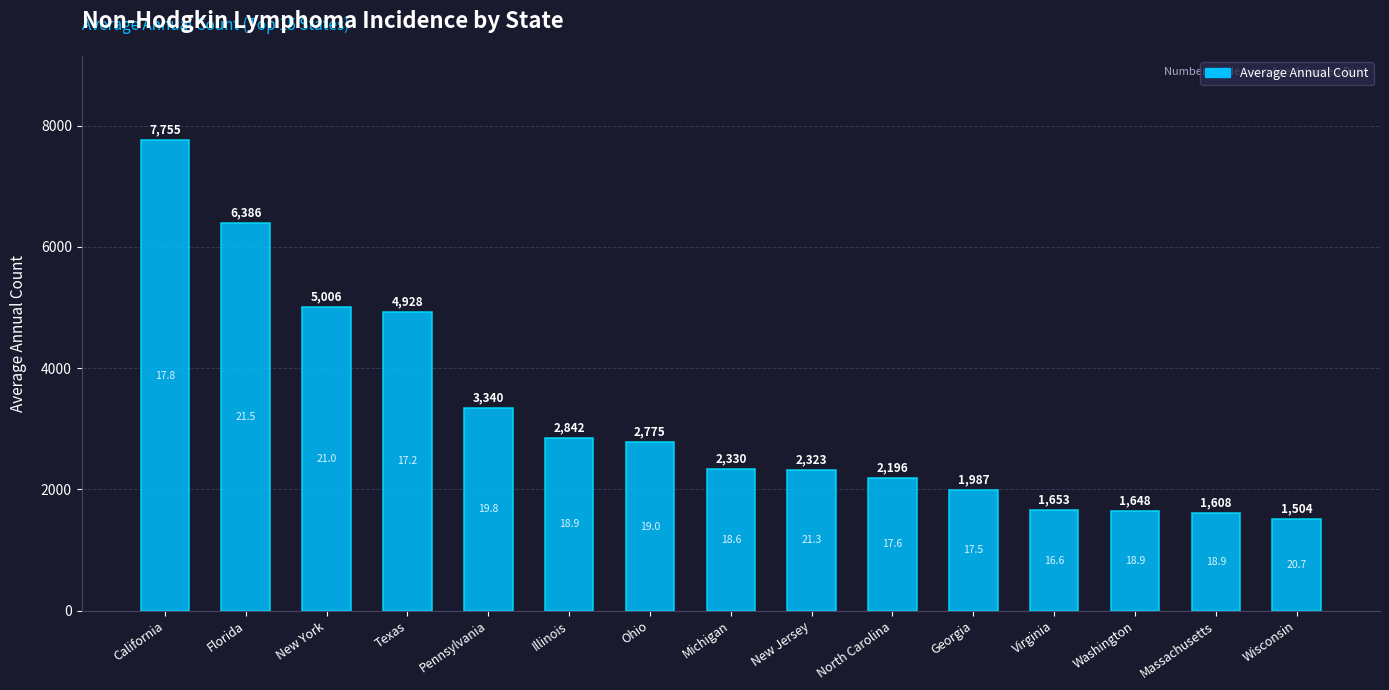

Which has a higher value, Illinois or Michigan?

Illinois